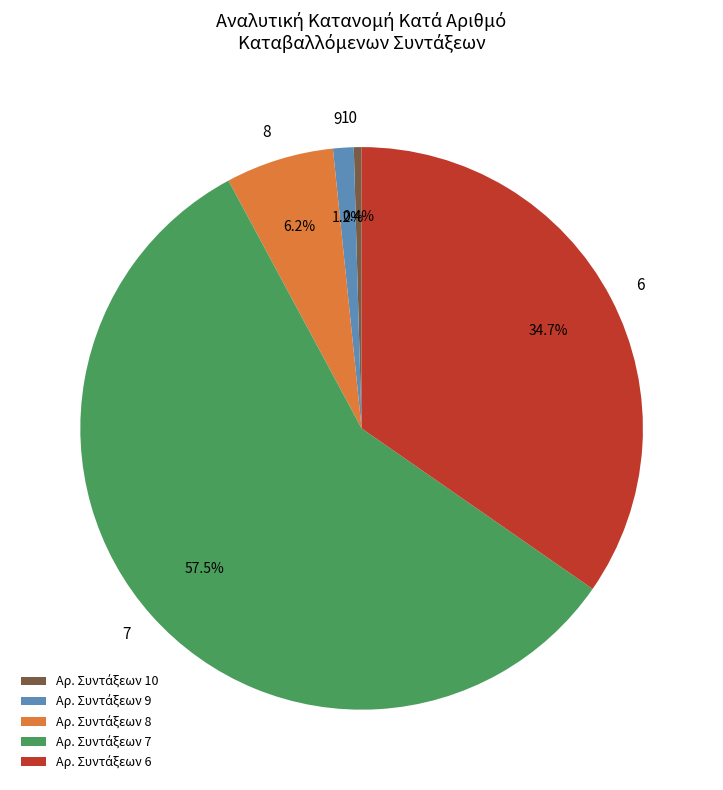

To the nearest percent, what is the average slice percentage?

20%